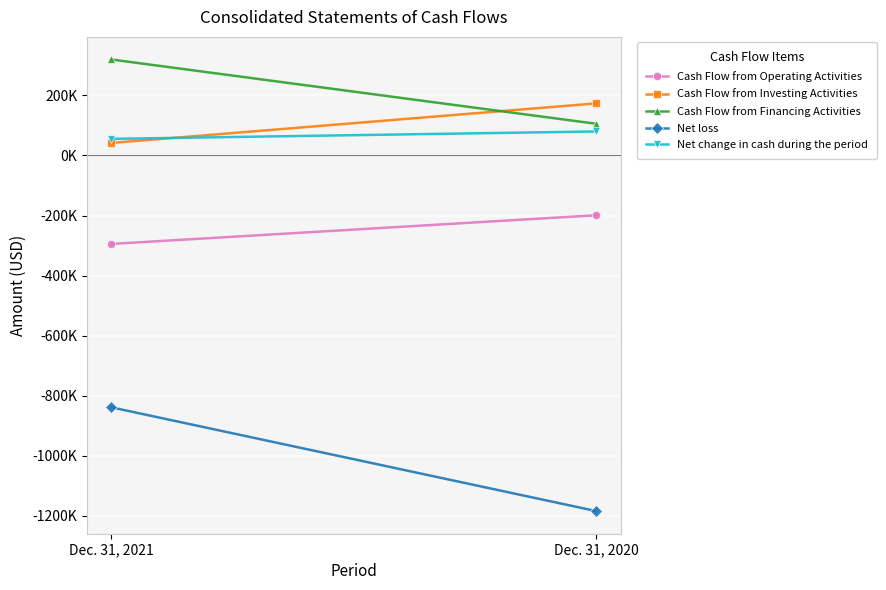

List the labels in order of Cash Flow from Operating Activities value, largest first.

Dec. 31, 2020, Dec. 31, 2021